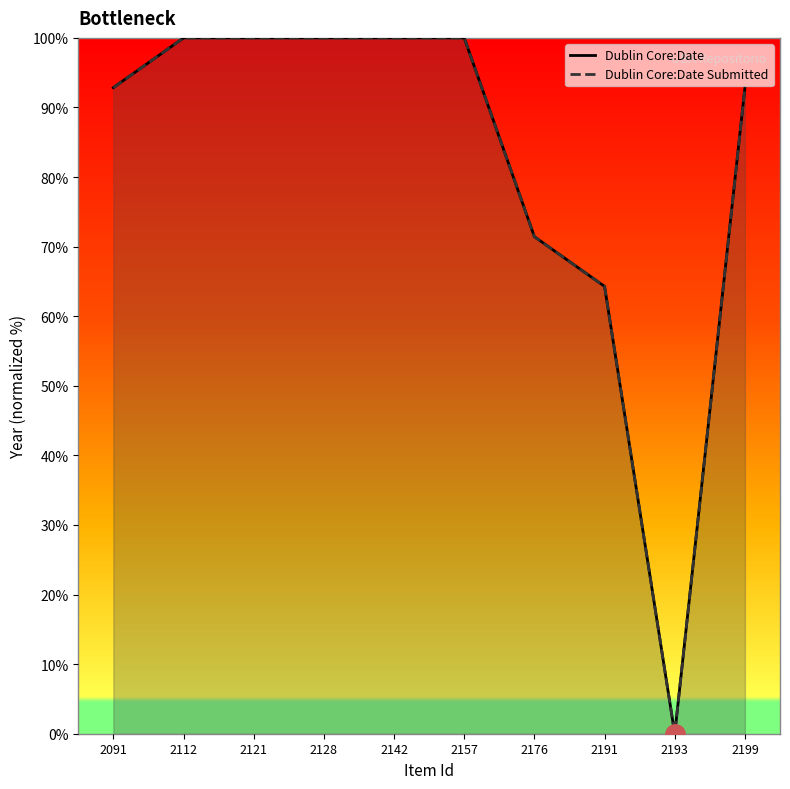

Between 2112 and 2157, which series saw the biggest shift?

Dublin Core:Date